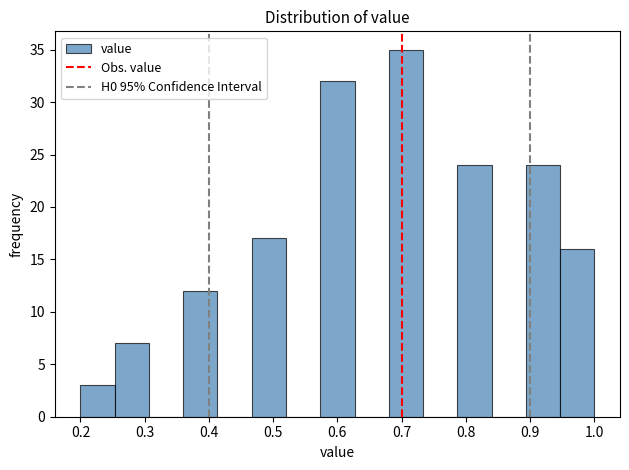

What is the height of the bar covering 0.36 to 0.41 on the x-axis? Neither the bar edges nor the heights are printed on the chart, so give them approximately, as read against the axes.

12